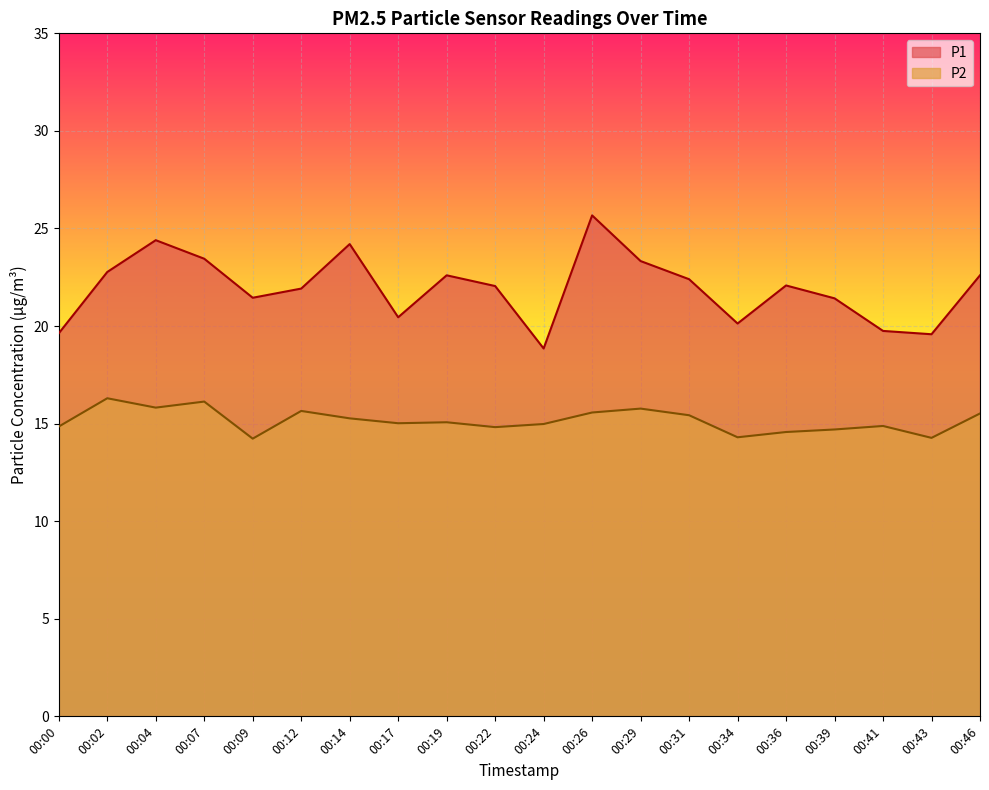

What is the difference between the highest and lowest values at 00:26?

10.1